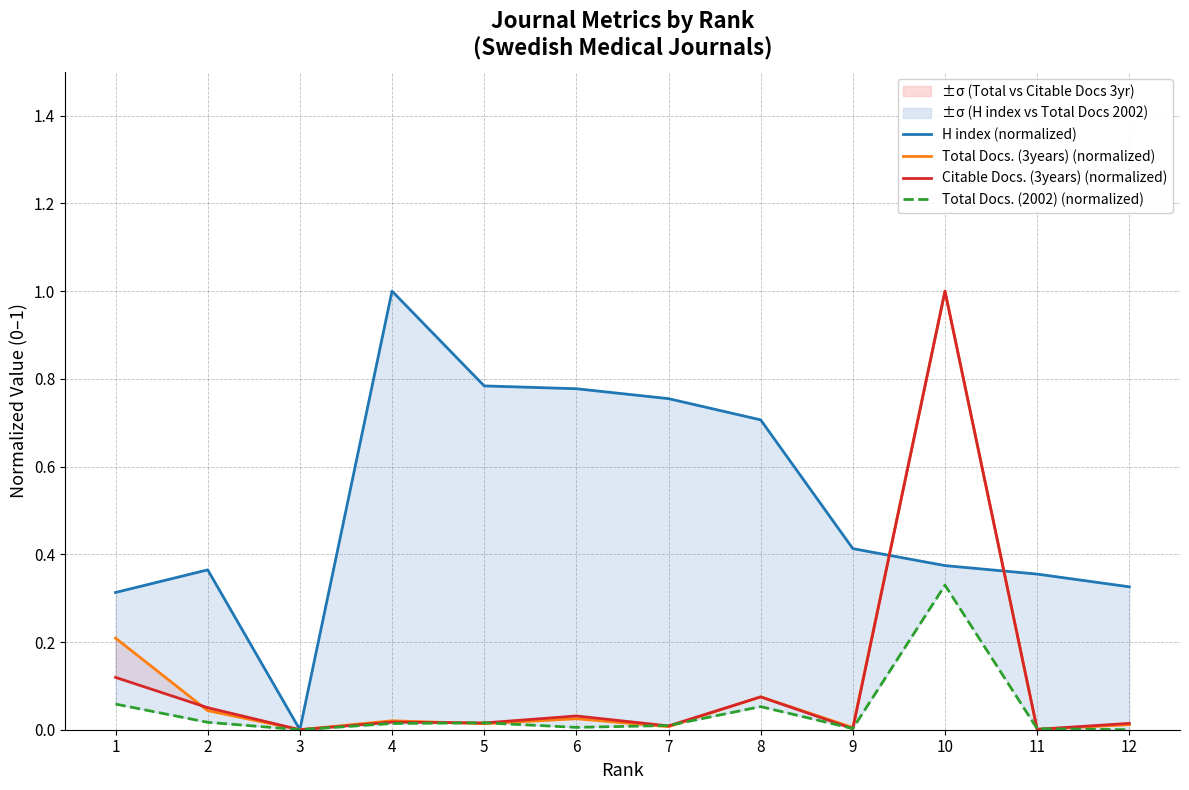

At which category does the chart reach its minimum across all series?

3